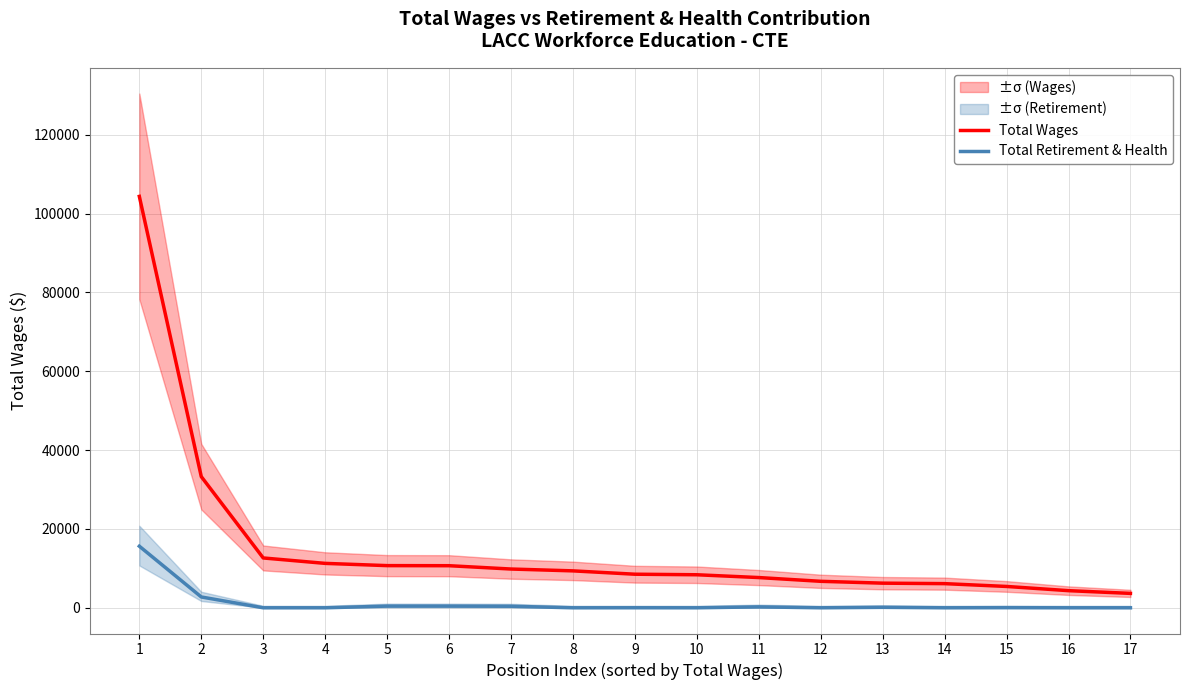

Reading left to right, extract all data points from this chart.

Total Wages: 104359	33274	12641	11266	10698	10675	9833	9366	8518	8379	7670	6718	6249	6127	5413	4346	3654
Total Retirement & Health: 15622	2745	0	0	428	427	393	0	9	0	233	0	118	0	28	0	0